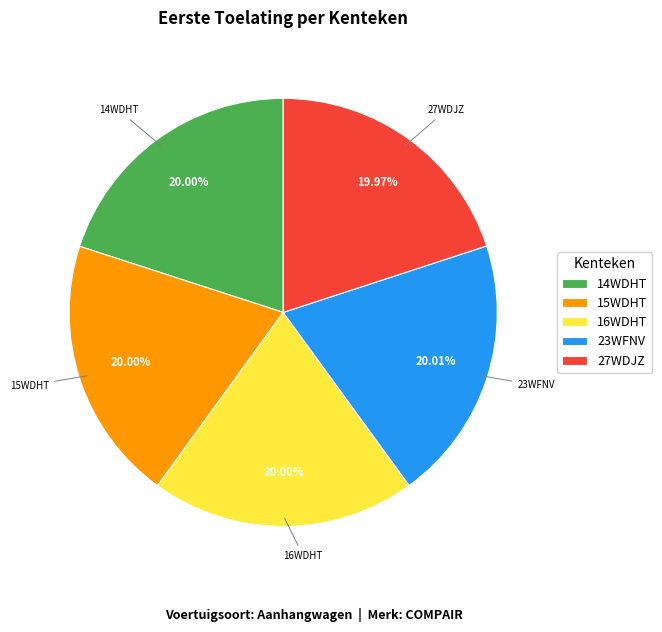

Count the number of slices in the pie.

5